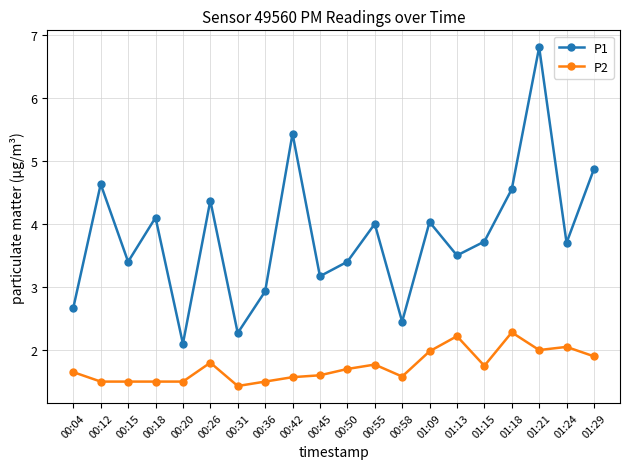

True or false: P1 has more than 1 interior local peaks.

True